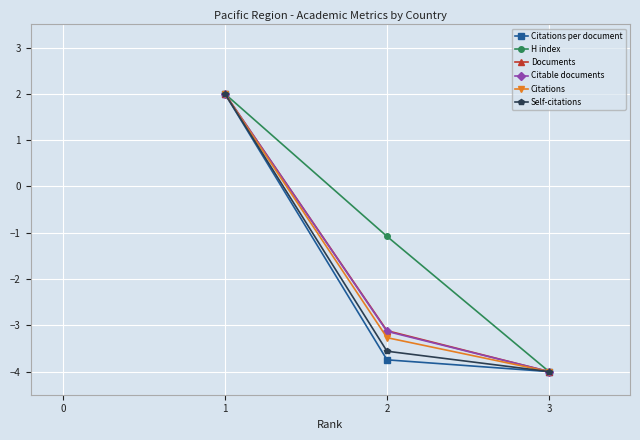

Between 2 and 3, which series saw the biggest shift?

H index